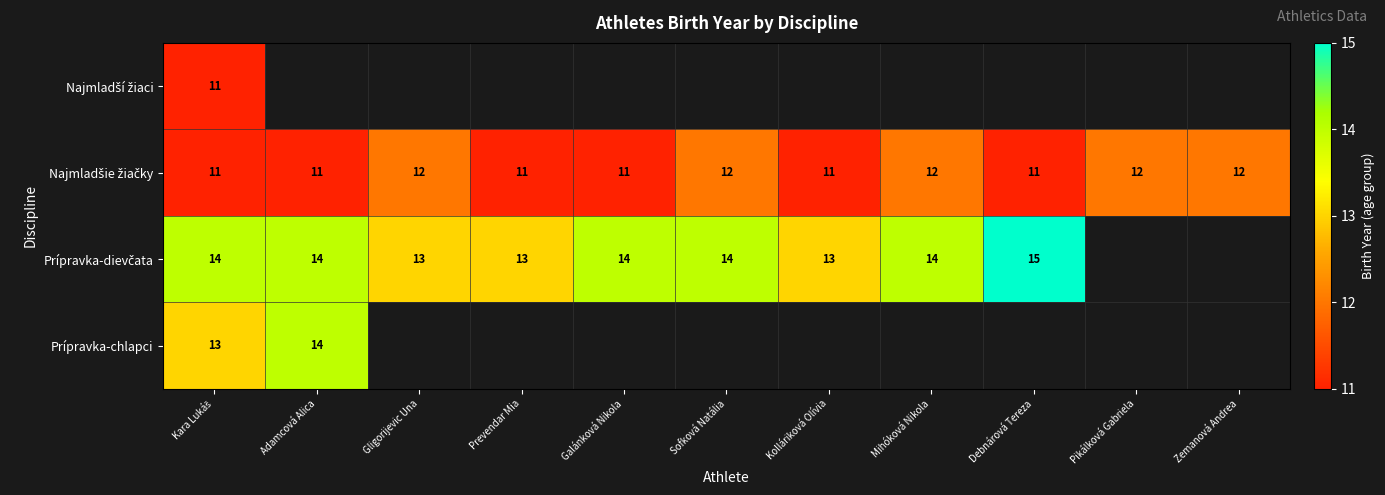

What is the minimum value shown in the chart?

11.0